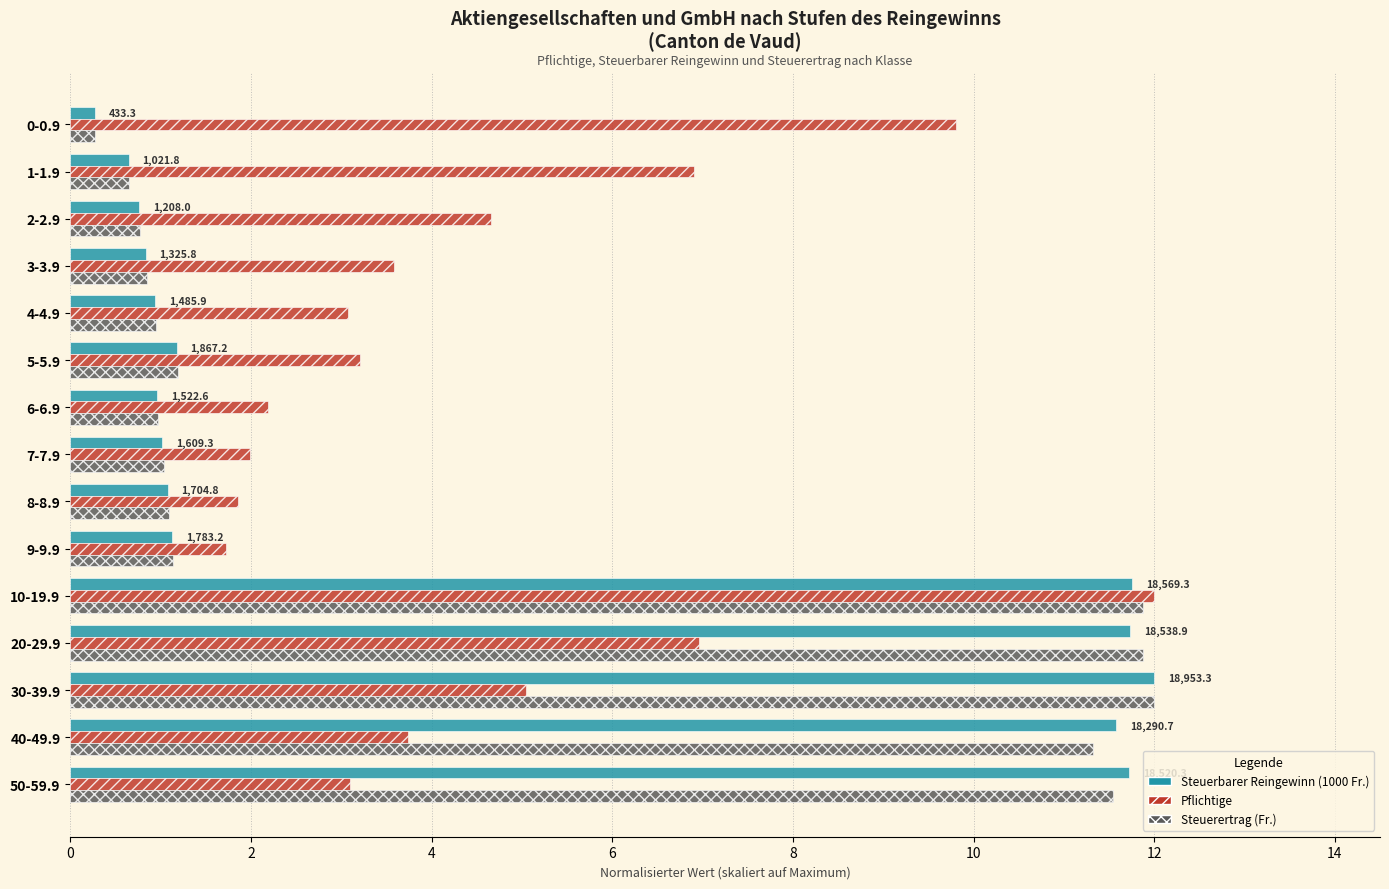

At how many categories does at least one series exceed 7?

6